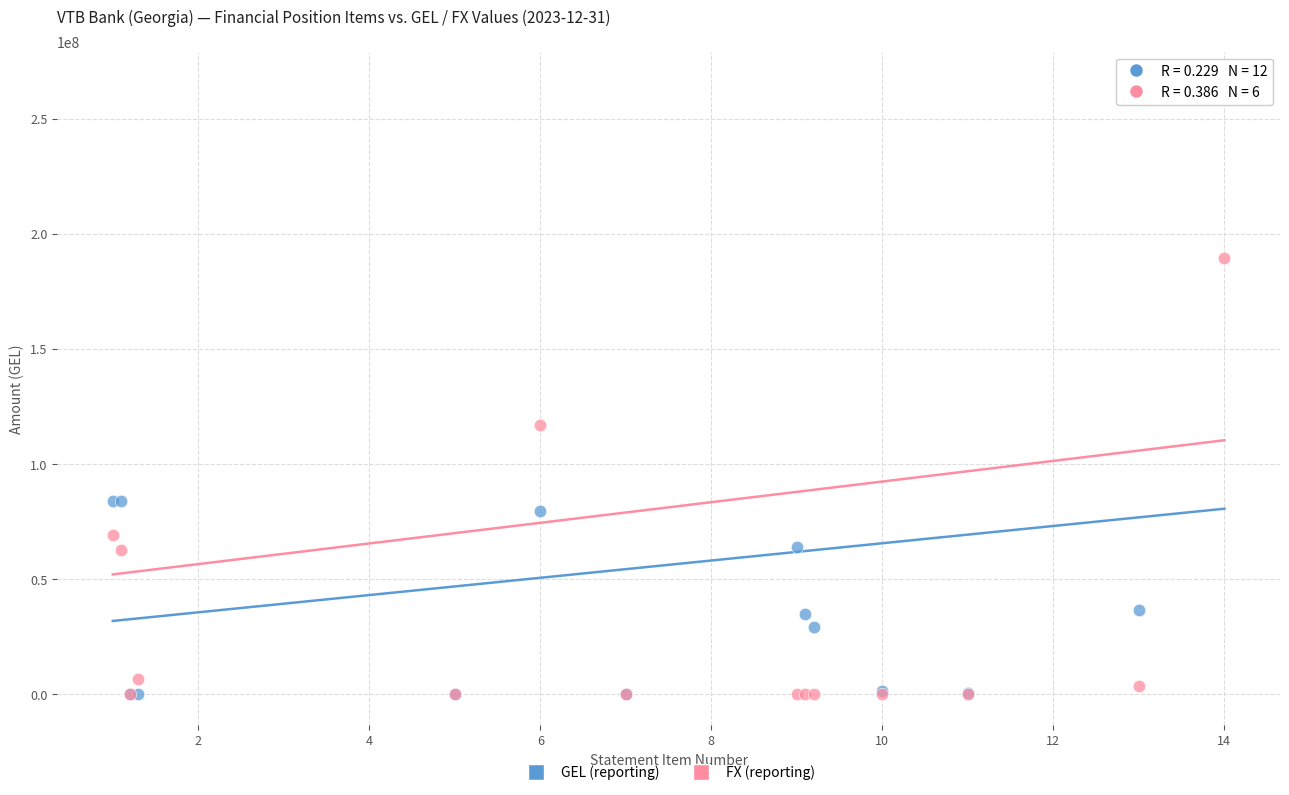

In the GEL (reporting) series, what Y value is closest to 132895979?

84054589.1